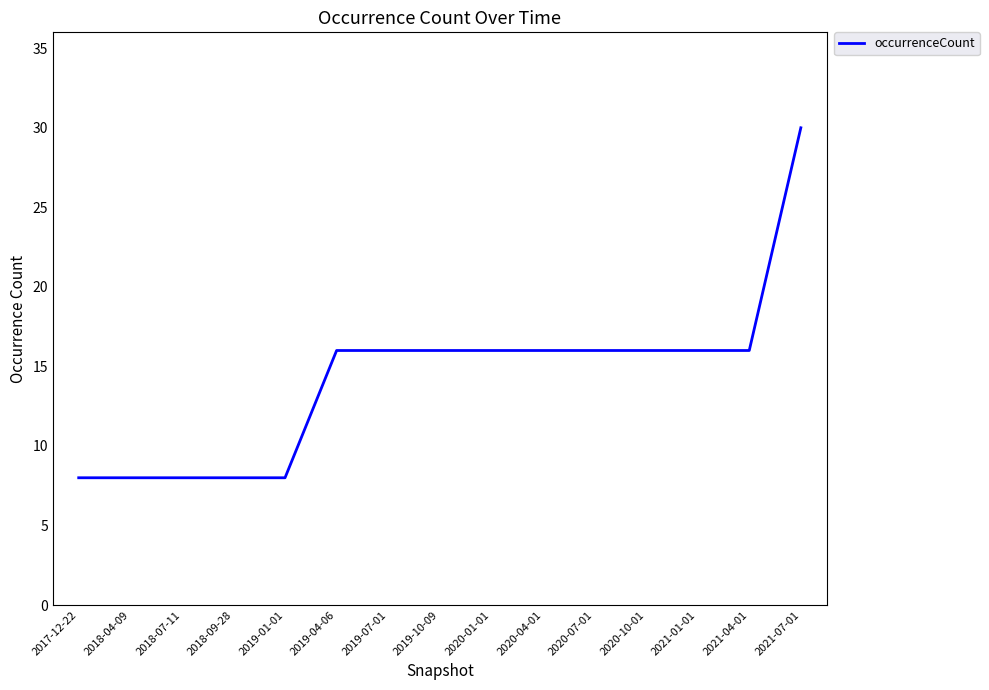

What position from the left is 2017-12-22?

1